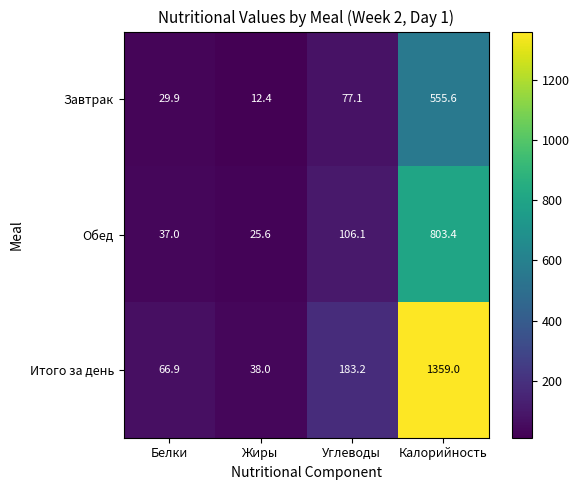

What is the total value across all series at Жиры?

76.0